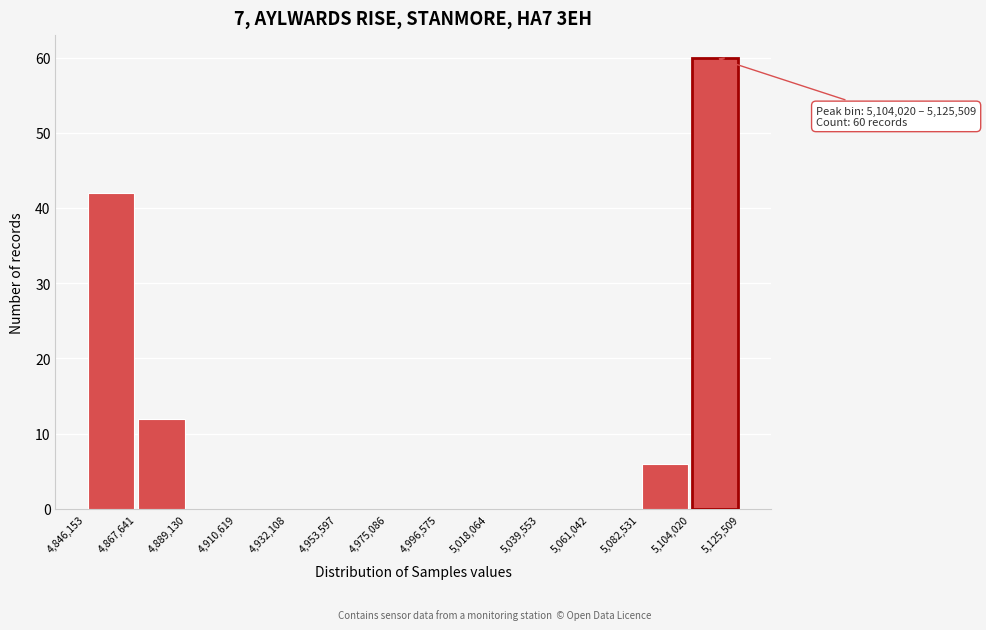

Over which range of the x-axis is the bar tallest?

5,104,020 to 5,125,509